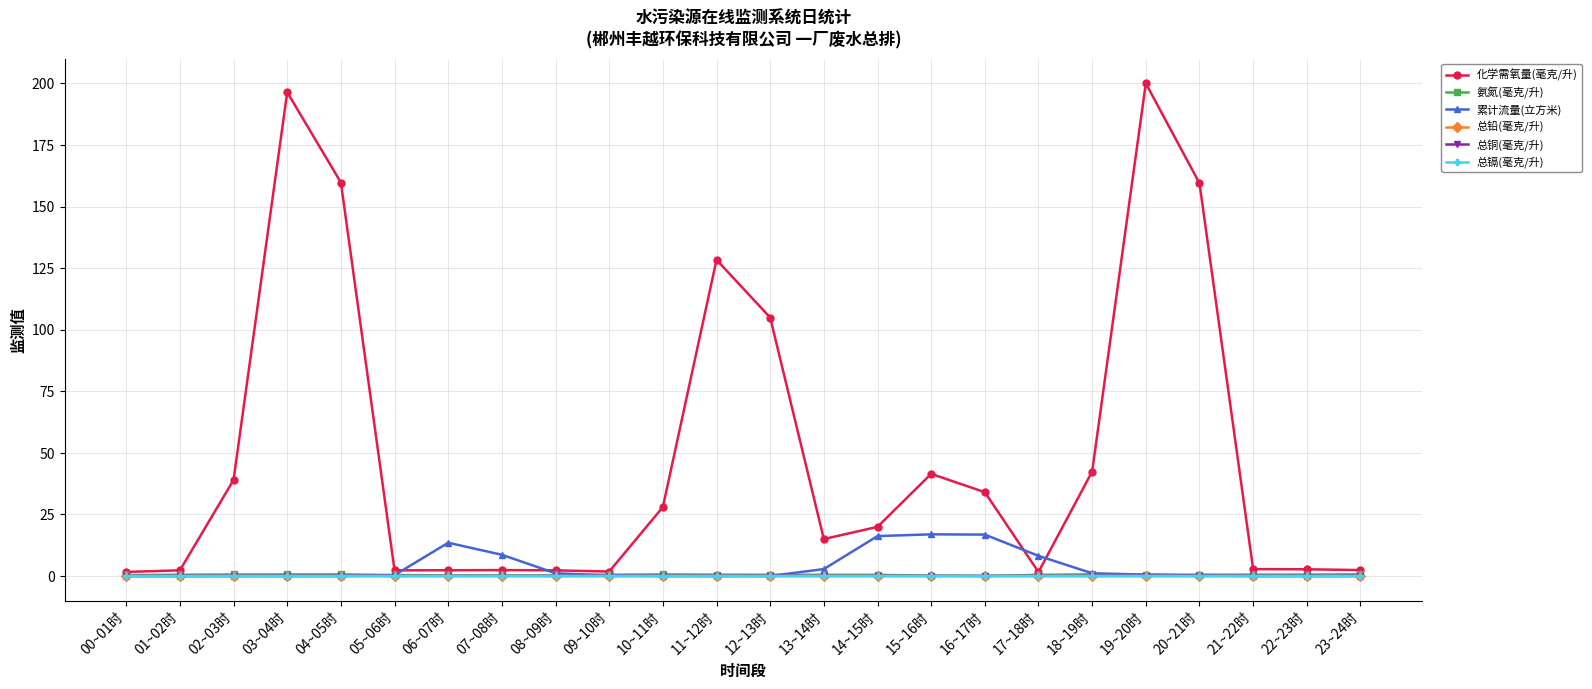

What is the greatest value displayed?

200.0